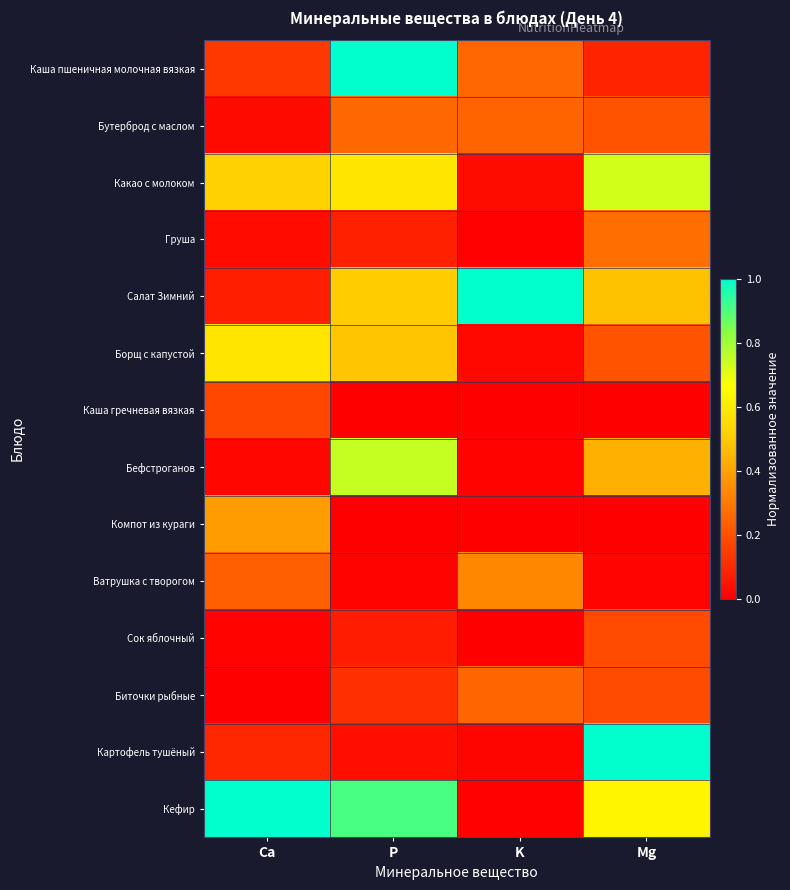

Reading right to left, extract all data points from this chart.

Каша пшеничная молочная вязкая: Mg=0.1	K=0.3	P=1.0	Ca=0.1
Бутерброд с маслом: Mg=0.2	K=0.2	P=0.3	Ca=0.0
Какао с молоком: Mg=0.7	K=0.0	P=0.6	Ca=0.5
Груша: Mg=0.3	K=0.0	P=0.1	Ca=0.0
Салат Зимний: Mg=0.5	K=1.0	P=0.5	Ca=0.1
Борщ с капустой: Mg=0.2	K=0.0	P=0.5	Ca=0.6
Каша гречневая вязкая: Mg=0.0	K=0.0	P=0.0	Ca=0.2
Бефстроганов: Mg=0.4	K=0.0	P=0.7	Ca=0.0
Компот из кураги: Mg=0.0	K=0.0	P=0.0	Ca=0.4
Ватрушка с творогом: Mg=0.0	K=0.3	P=0.0	Ca=0.2
Сок яблочный: Mg=0.2	K=0.0	P=0.1	Ca=0.0
Биточки рыбные: Mg=0.2	K=0.3	P=0.1	Ca=0.0
Картофель тушёный: Mg=1.0	K=0.0	P=0.0	Ca=0.1
Кефир: Mg=0.6	K=0.0	P=0.9	Ca=1.0